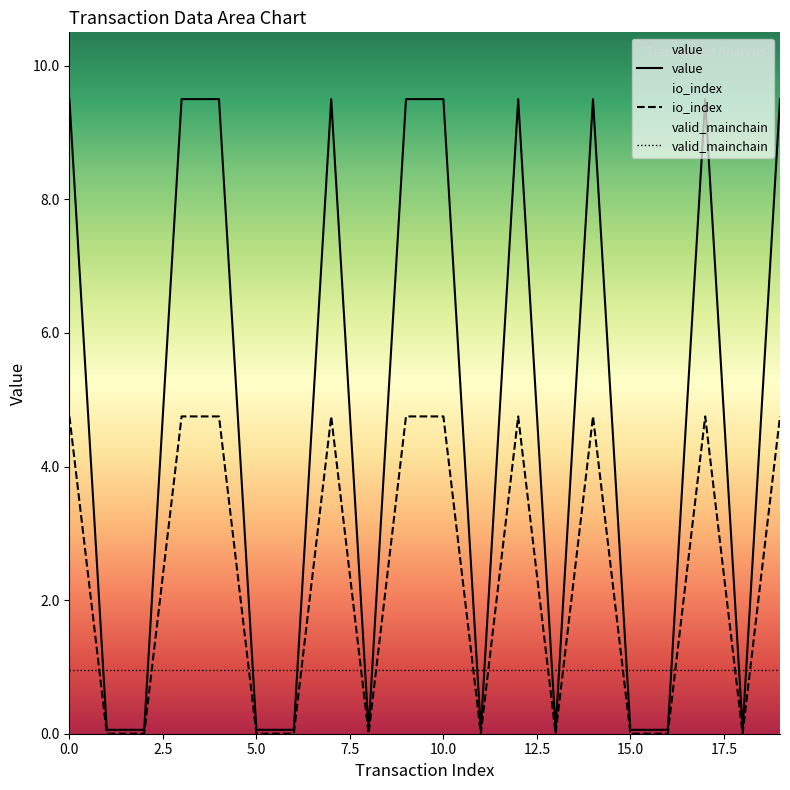

True or false: io_index and value cross at least once.

False